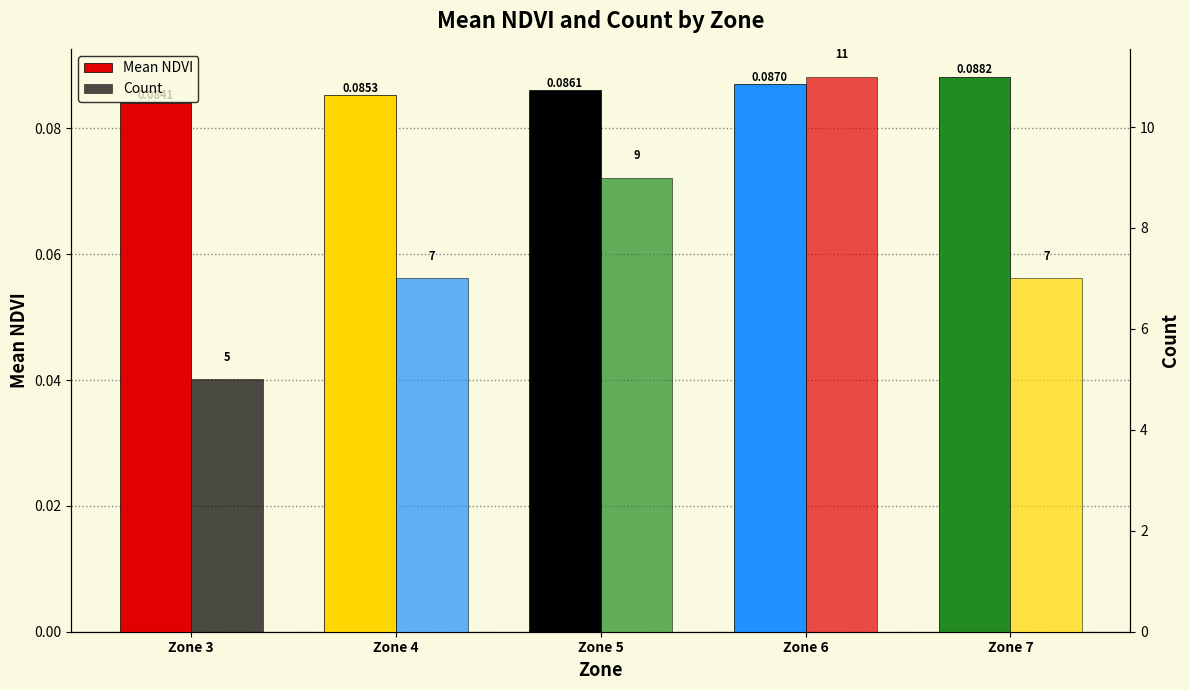

At which category is the sum across all series the highest?

Zone 6